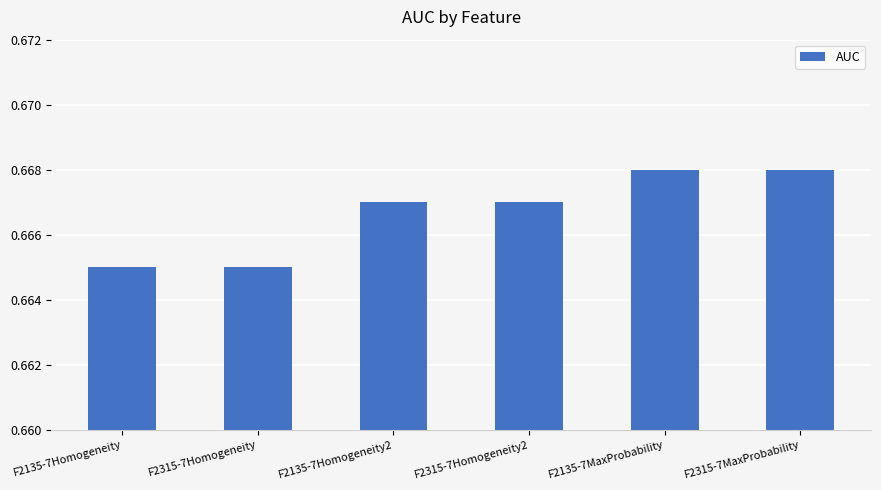

What is the label of the 4th bar from the right?

F2135-7Homogeneity2